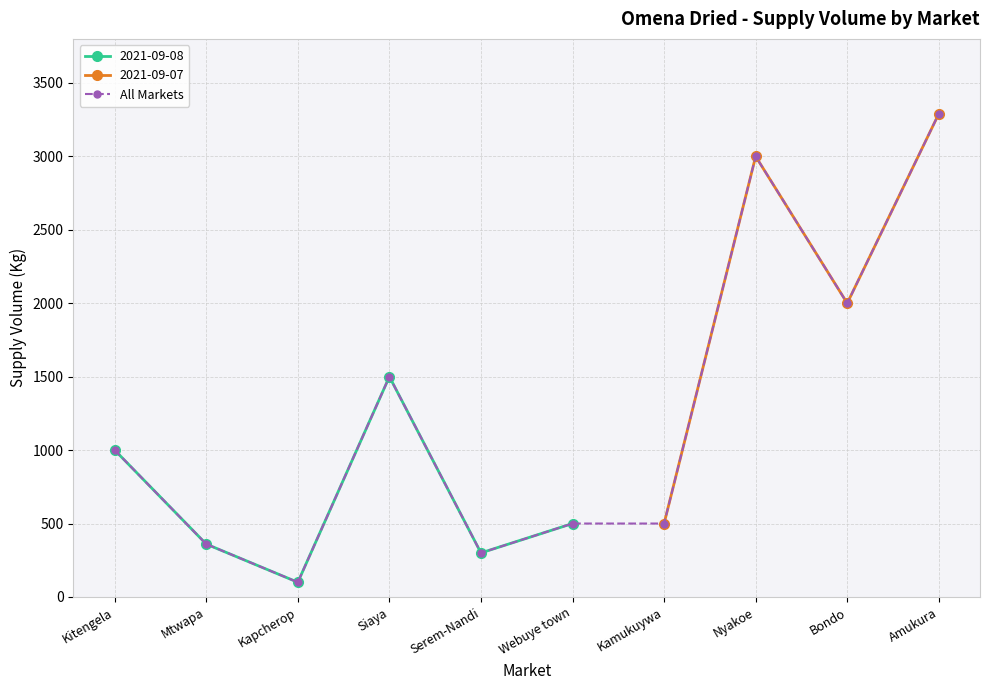

What is the difference between the values at Serem-Nandi and Kitengela?

700